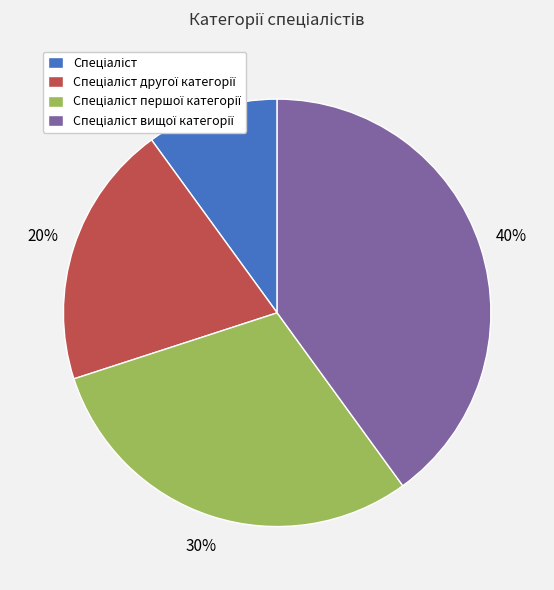

Does any single category account for the majority?

No